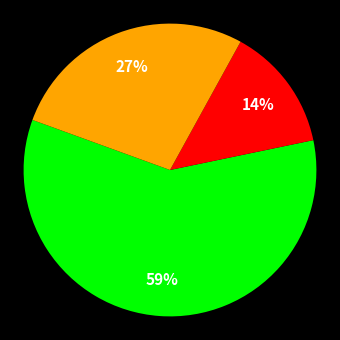

Count the number of slices in the pie.

3